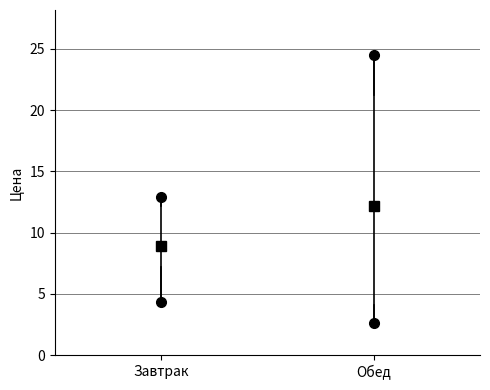

Reading left to right, read every box against the y-axis: the position of its median line, the range the box covers, and the ends of its whiskers. The values are not printed on the chart, so give them approximately, as read against the axis.

Завтрак: median 8.0, box 7.0 to 12.0, whiskers 4.5 to 13.0
Обед: median 9.5, box 4.0 to 21.0, whiskers 2.5 to 24.5